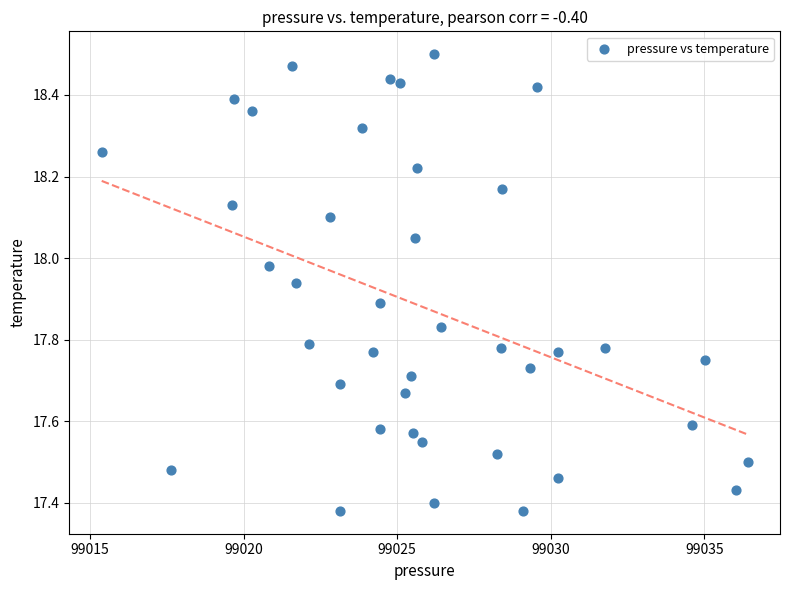

What is the range of X values (max minus min)?

21.0